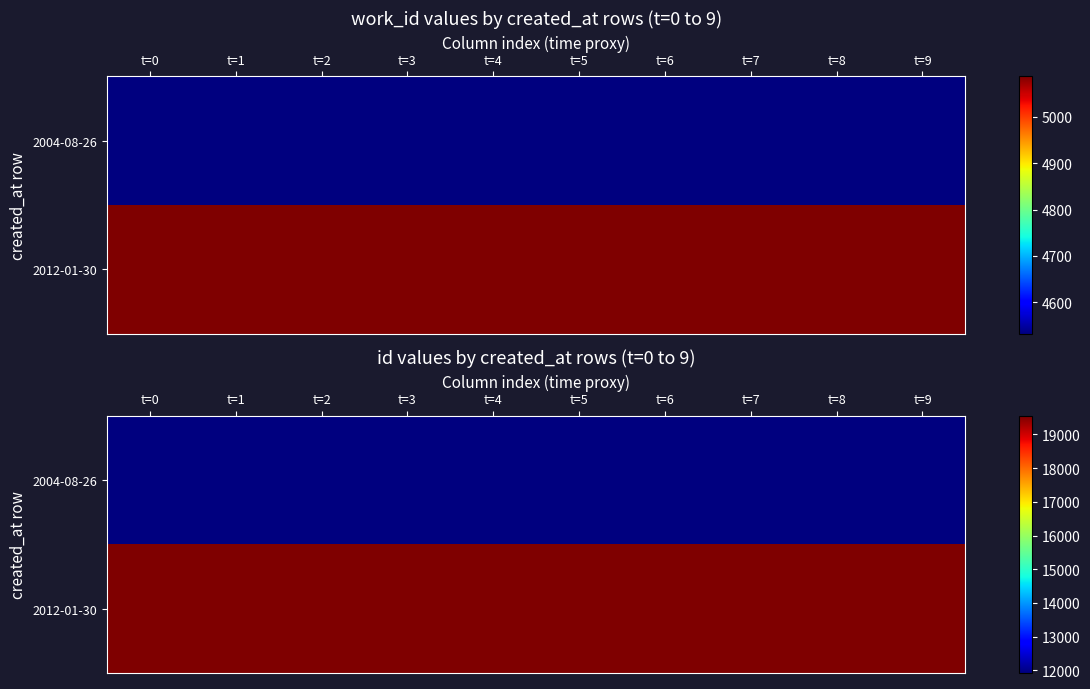

What is the sum of the 2012-01-30 values at t=1 and t=7?

39100